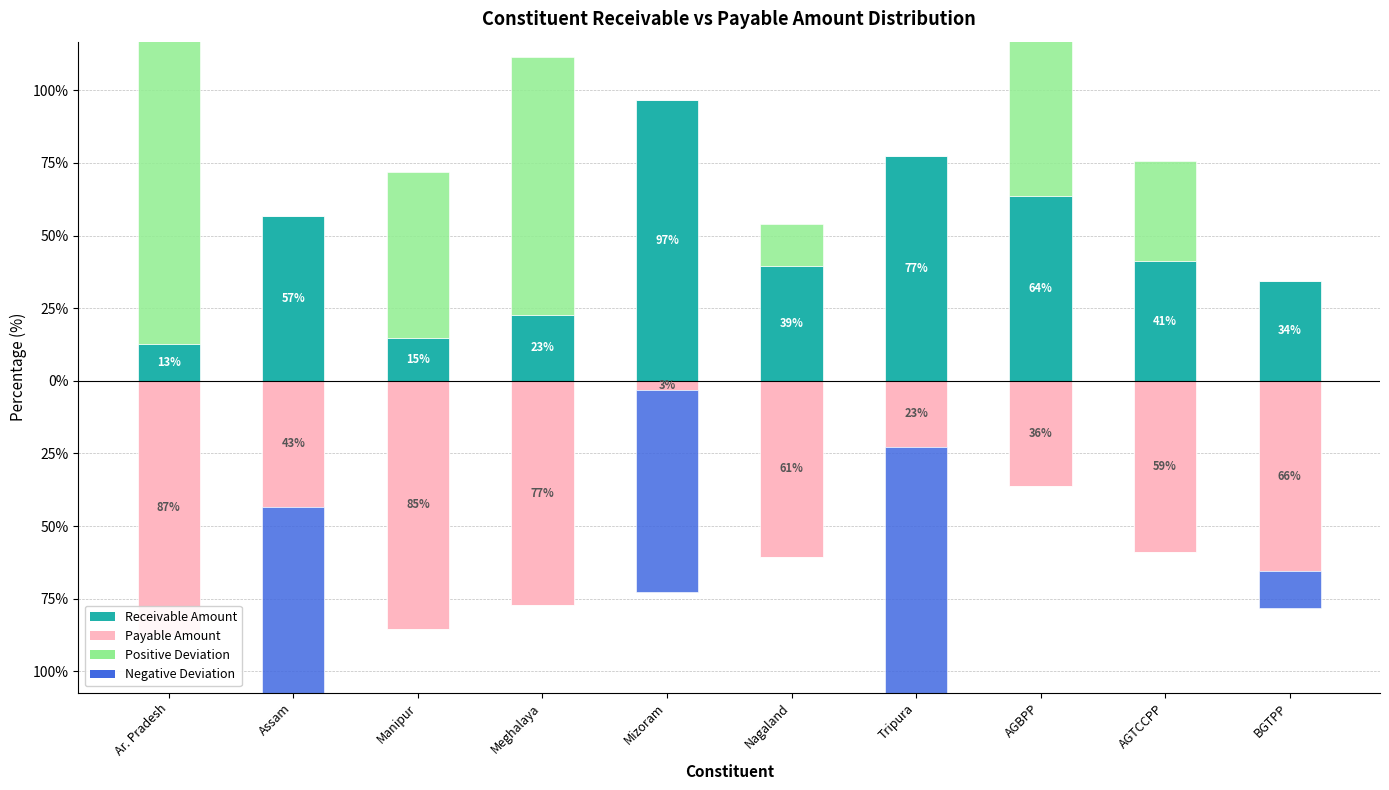

What is the highest value of the Payable % series?

-3.2